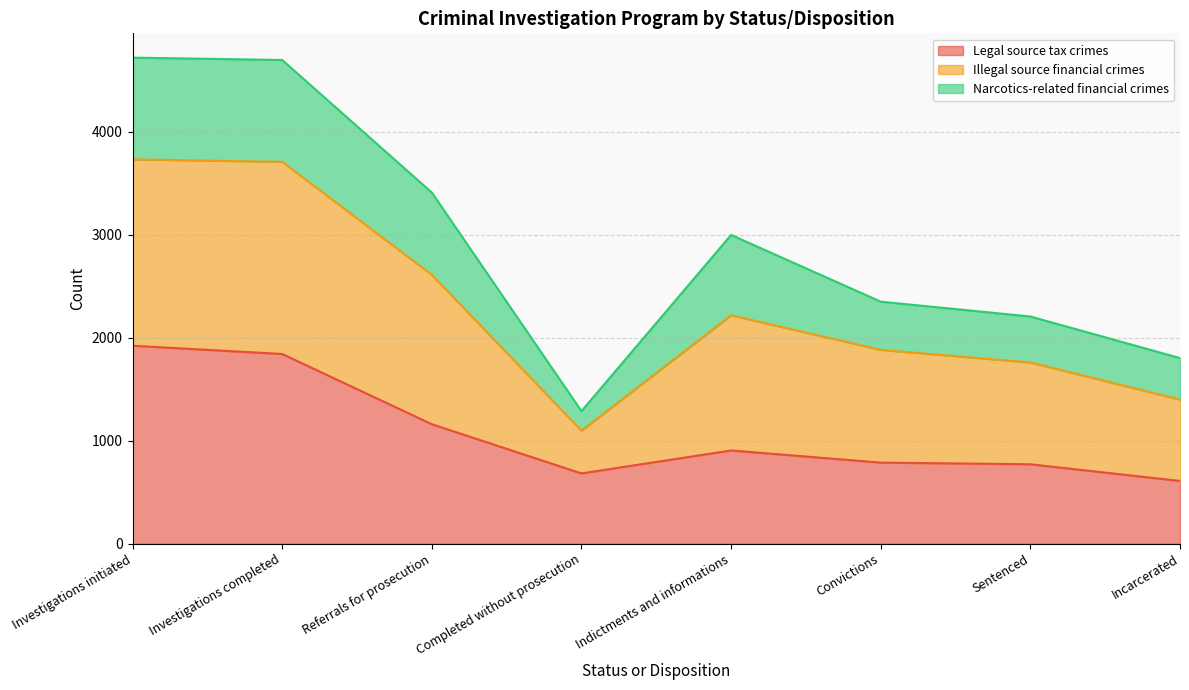

What is the label of the 7th point from the left?

Sentenced